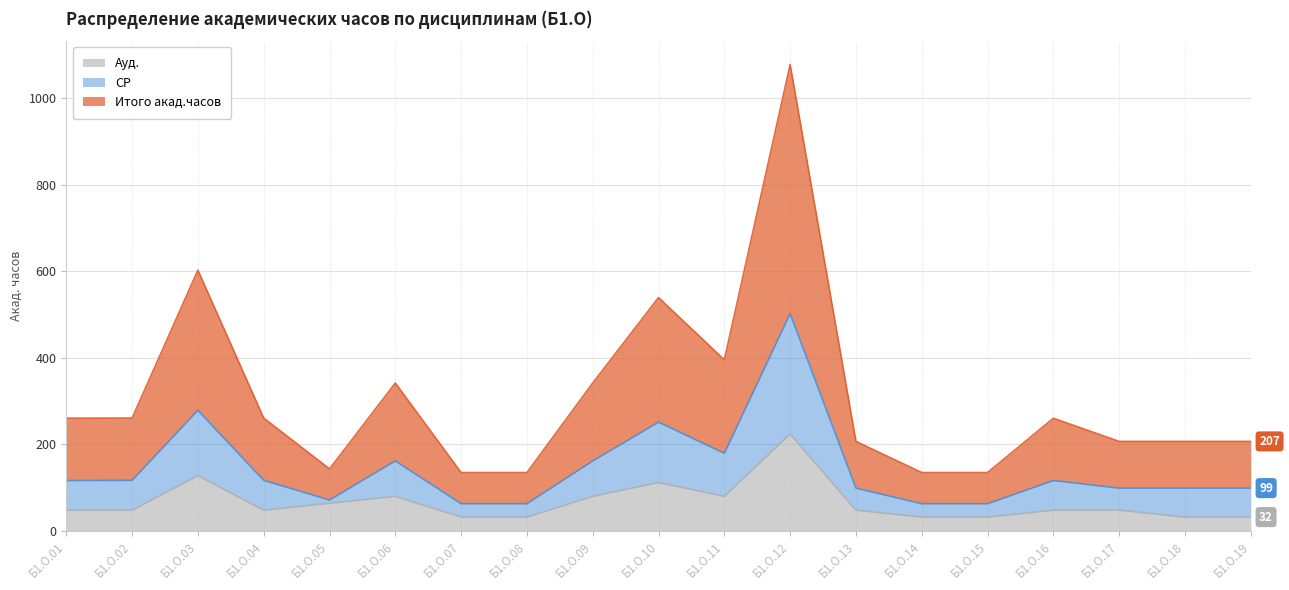

At which category is the sum across all series the highest?

Б1.О.12